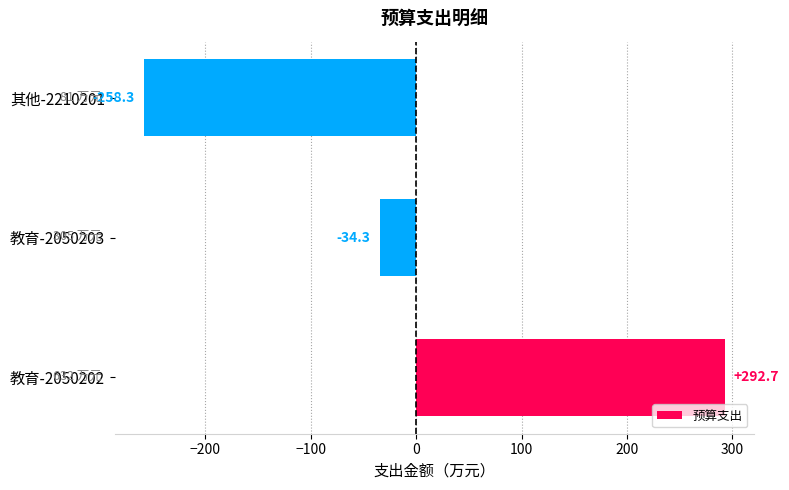

Reading bottom to top, list all the values displayed in this chart.

教育-2050202=292.7	教育-2050203=-34.3	其他-2210201=-258.3